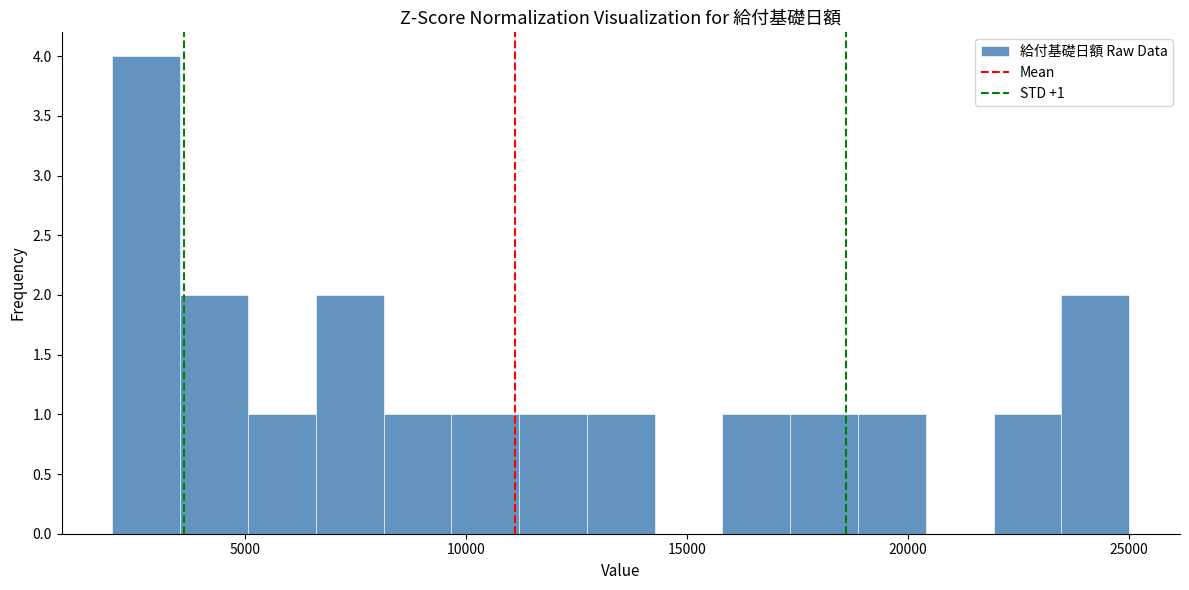

Read against the x-axis, roughly where is the centre of the tallest bar?

3000